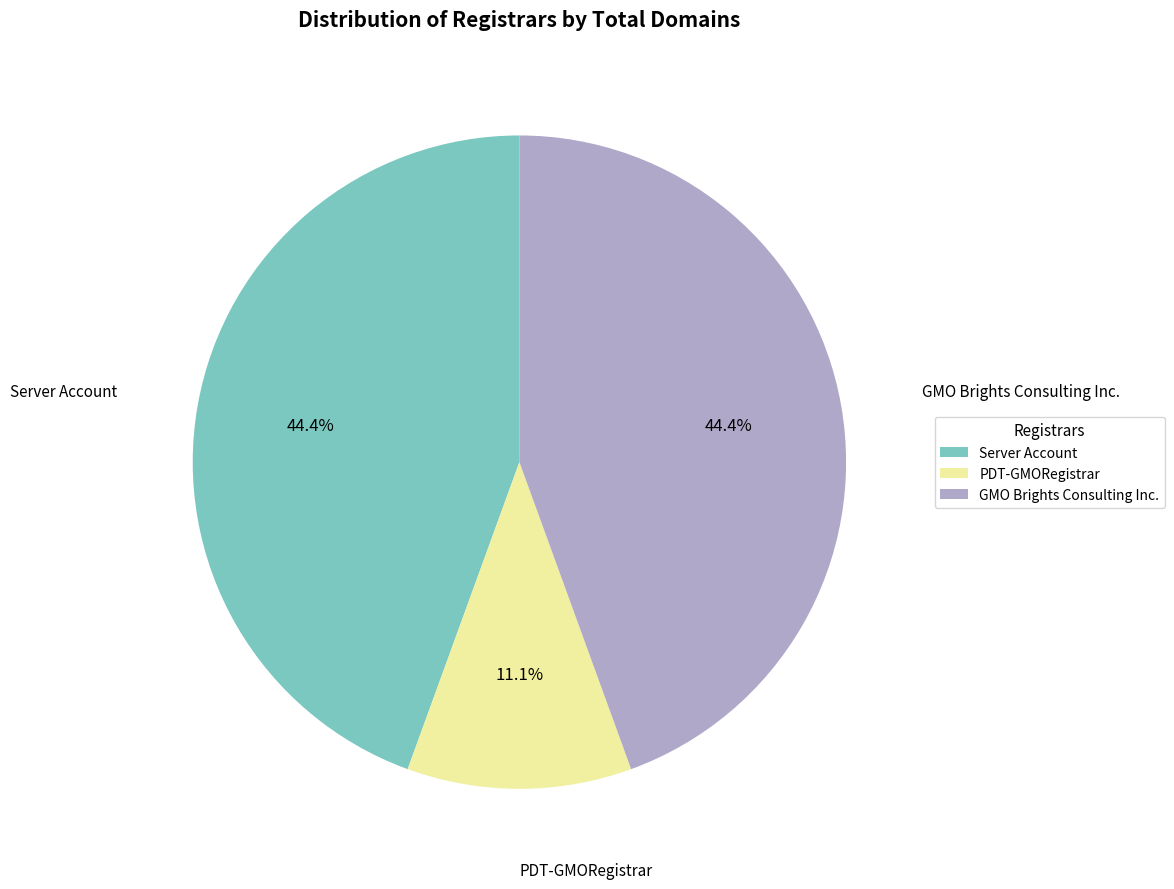

Does any single category account for the majority?

No